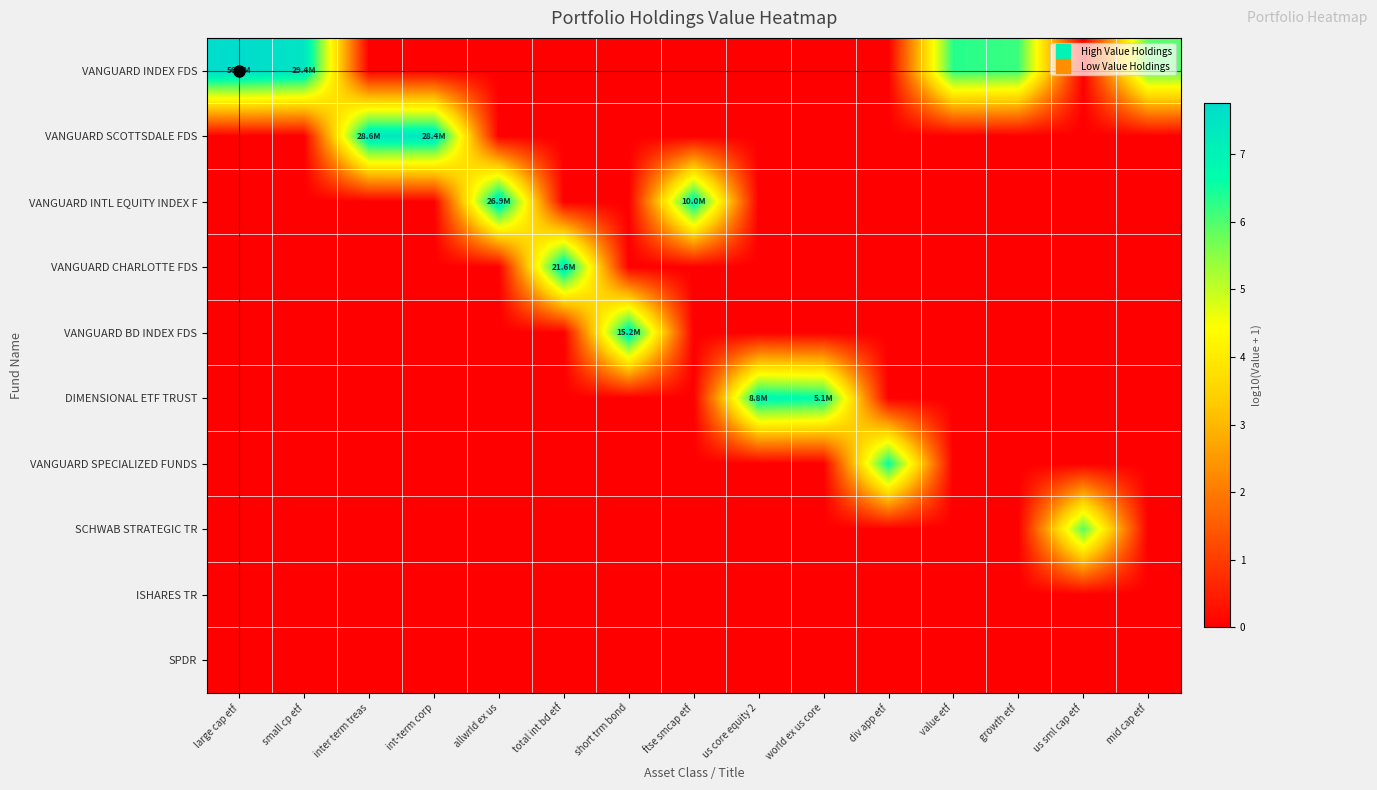

Which label corresponds to the smallest value in the chart?

inter term treas